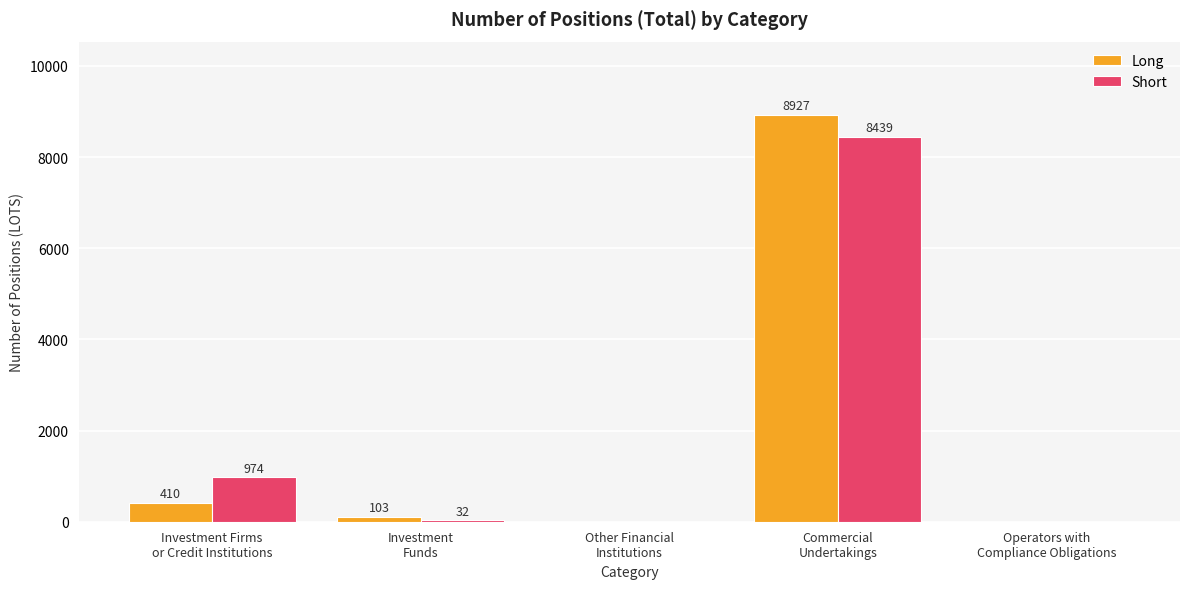

At which label does Long reach its peak?

Commercial
Undertakings